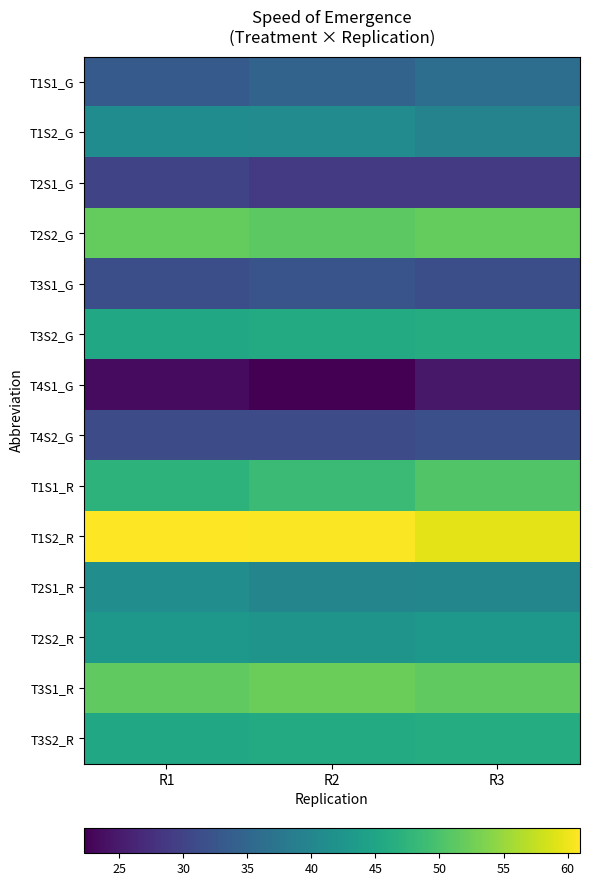

What is the total value across all series at R2?

576.8